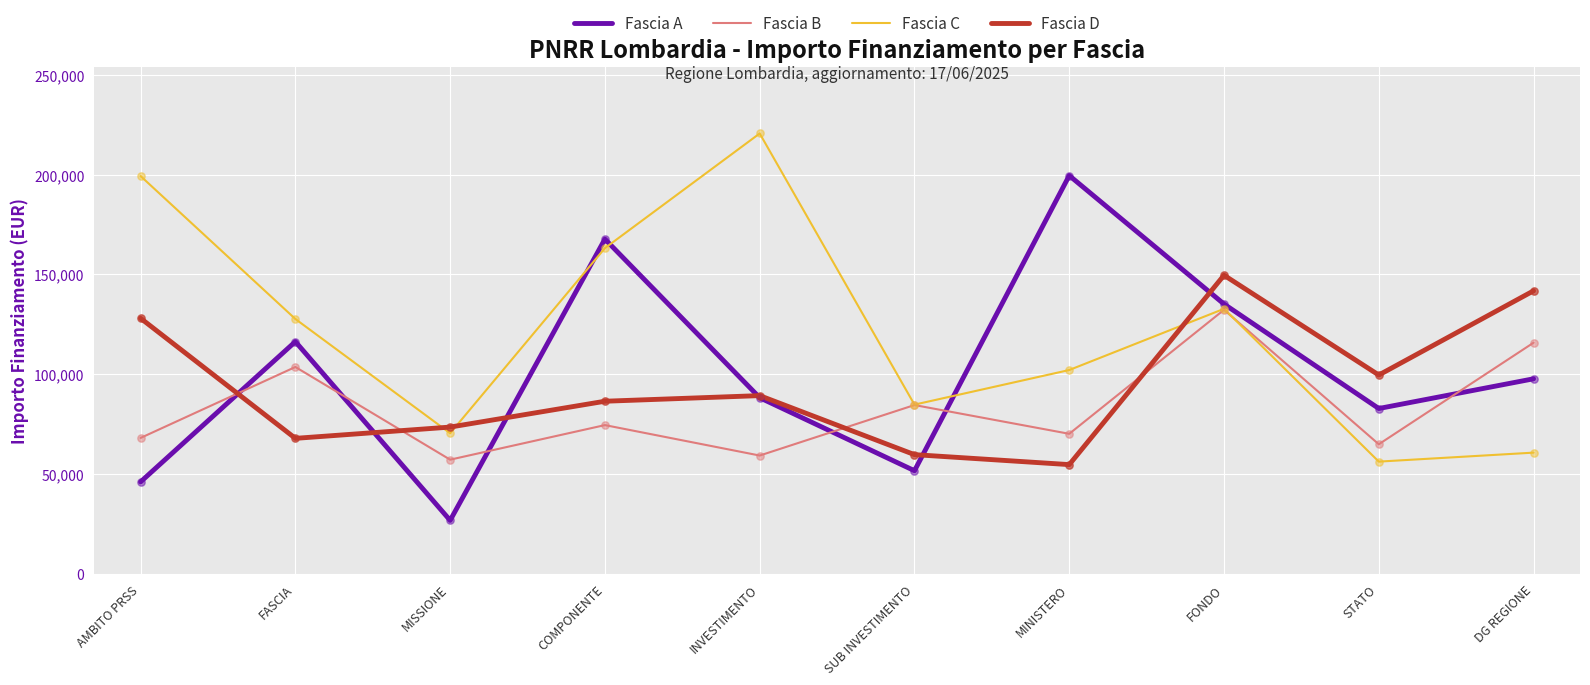

Between SUB INVESTIMENTO and MINISTERO, which series saw the biggest shift?

Fascia A